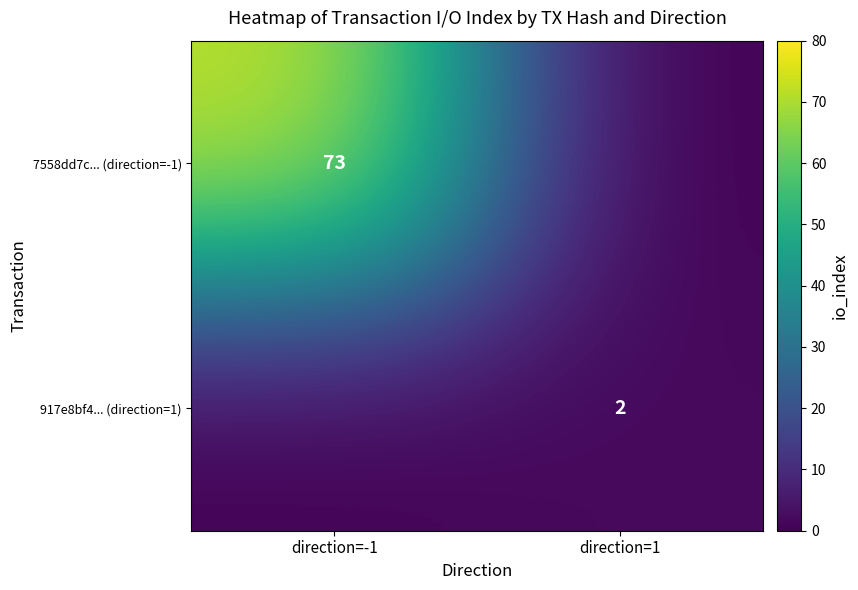

What is the total value across all series at direction=-1?

73